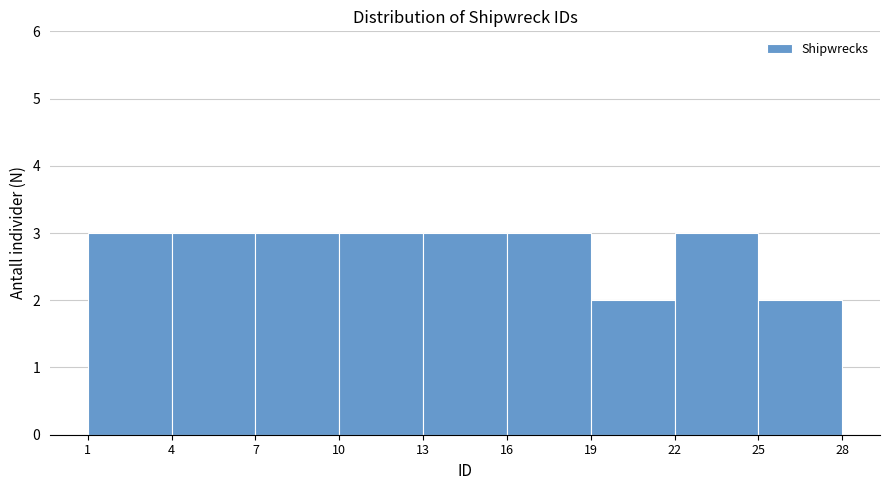

Reading left to right, transcribe this chart: for each bar, give the range it covers on the x-axis and its height. The values are not printed on the chart, so give them approximately, as read against the axis.

1 to 4: 3
4 to 7: 3
7 to 10: 3
10 to 13: 3
13 to 16: 3
16 to 19: 3
19 to 22: 2
22 to 25: 3
25 to 28: 2